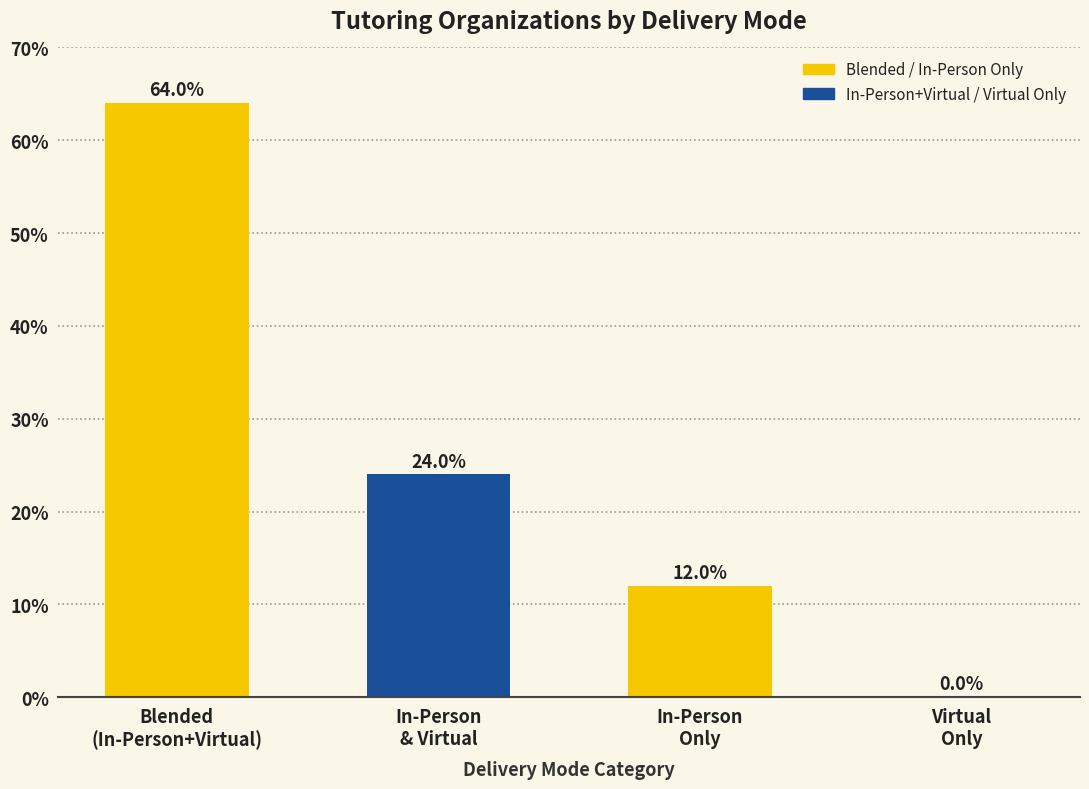

Between In-Person
& Virtual and Virtual
Only, which is larger?

In-Person
& Virtual